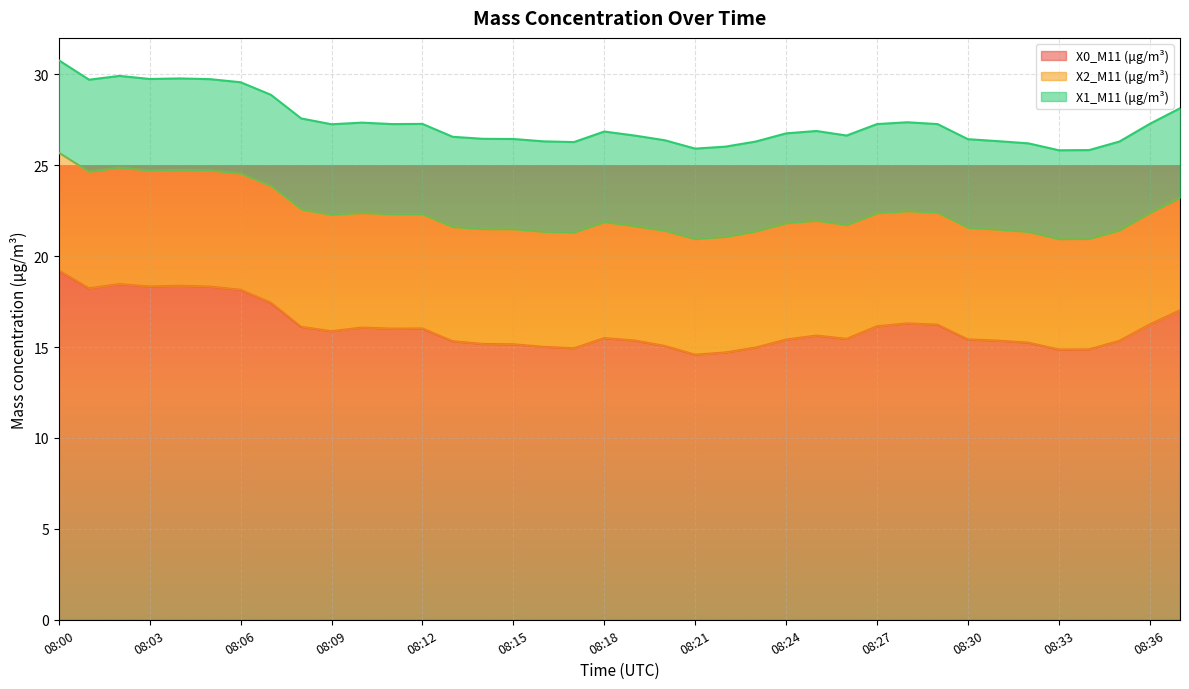

True or false: X0_M11 (μg/m³) has a value of 15.4 at 08:24.

True